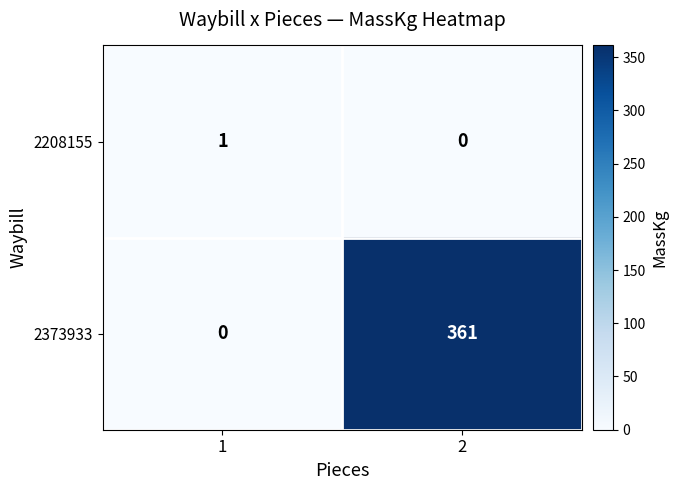

What is the total value across all series at 2?

361